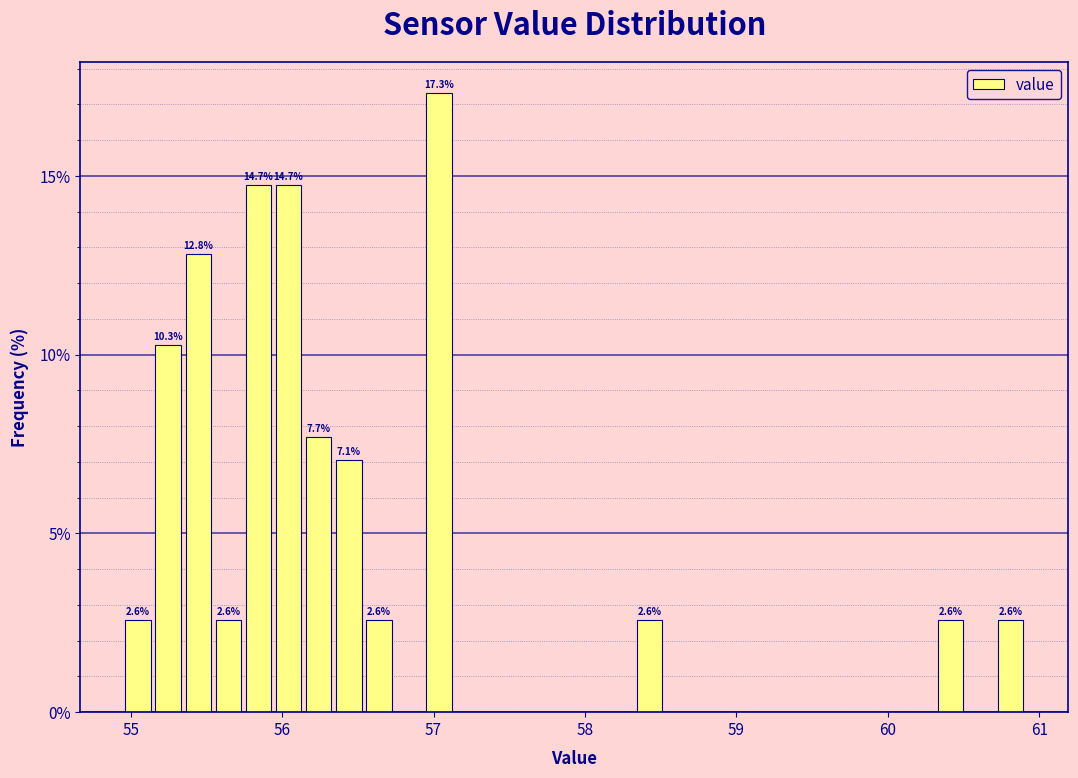

Around what value on the x-axis is the tallest bar? Give the approximate position of its centre, as read against the axis.

57.0